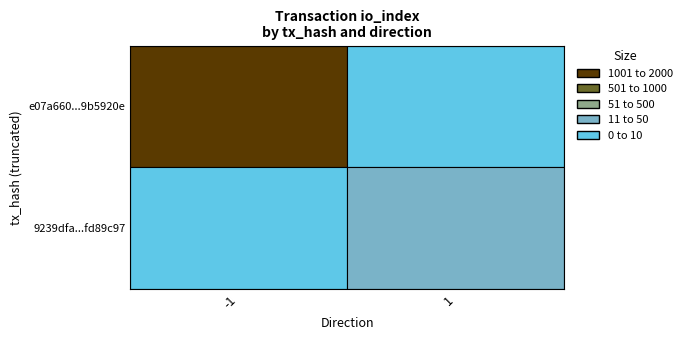

What is the total value across all series at io_index?

1962